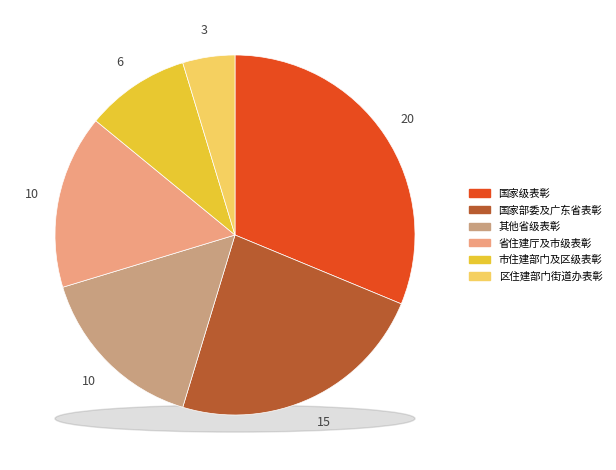

What portion of the pie excludes 其他省、自治区、直辖市及新疆生产建设兵团的表彰及奖励?

84.4%